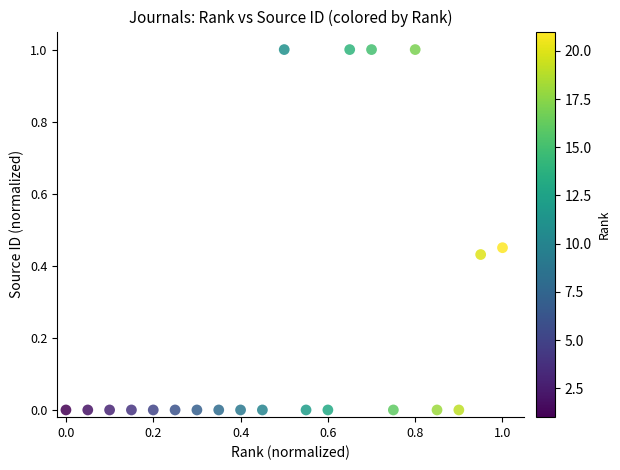

What is the range of Y values (max minus min)?

1.0